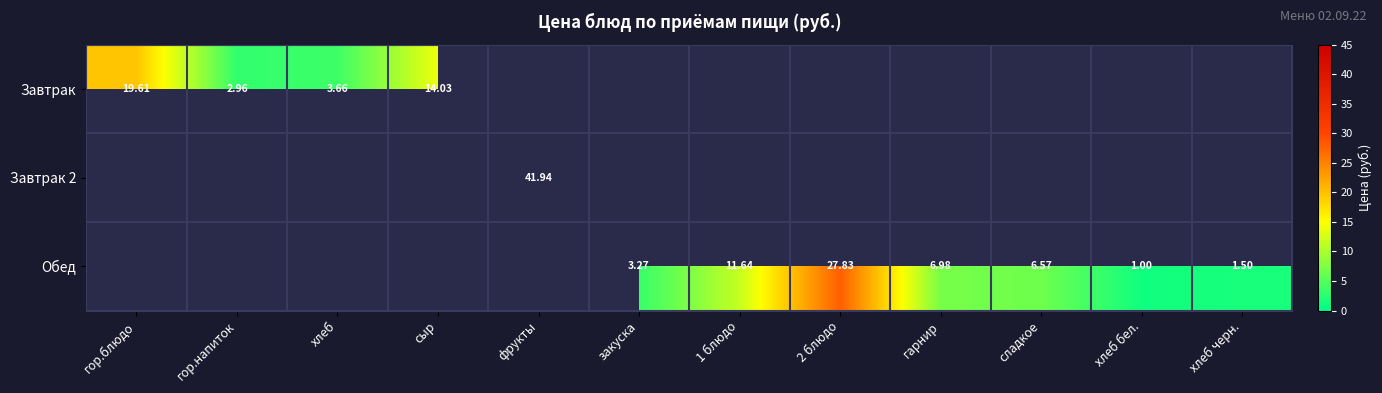

Which label corresponds to the smallest value in the chart?

хлеб бел.